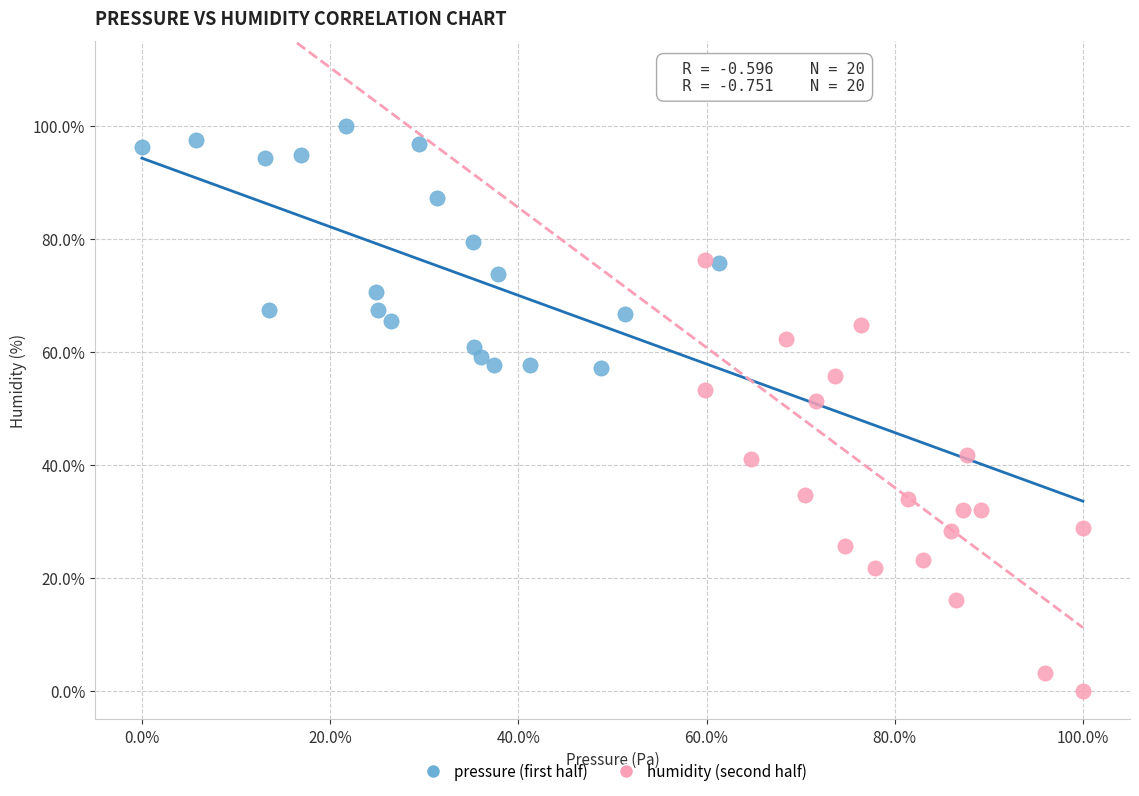

What are all the series names shown in the legend?

pressure (first half), humidity (second half)